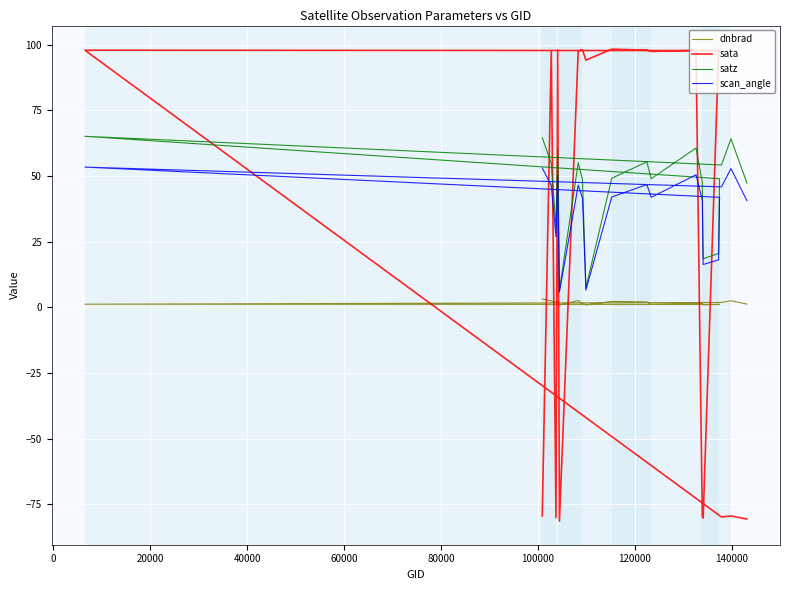

Is it true that scan_angle equals 66.2 at 10?

False